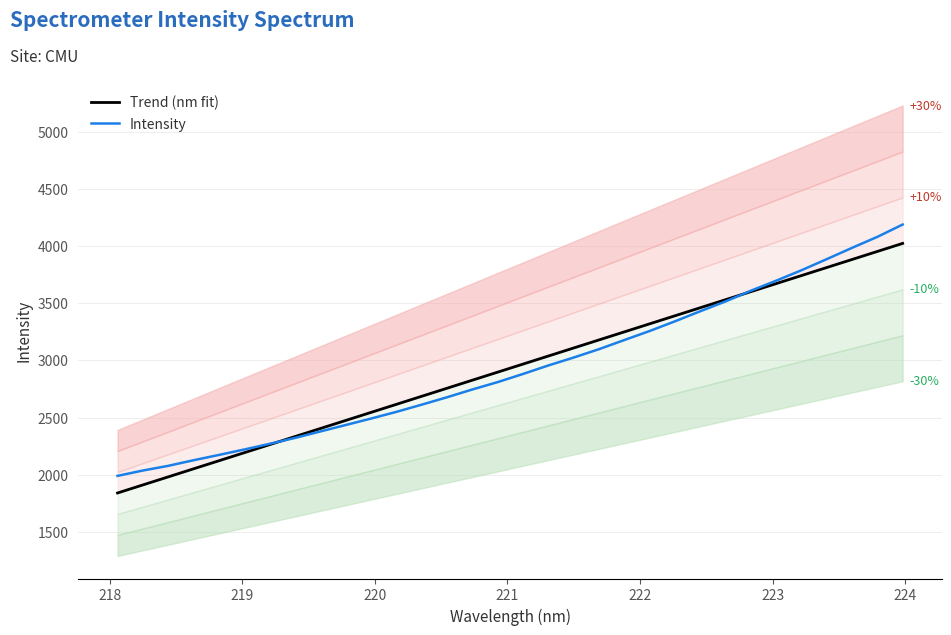

What is the label of the 8th point from the left?

224